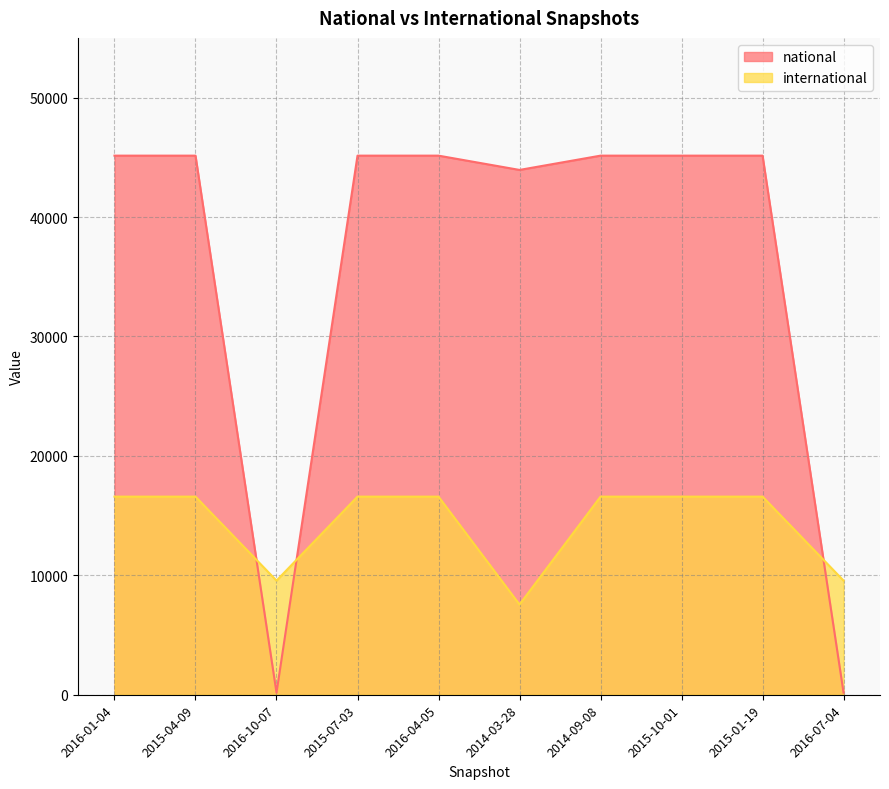

At how many categories does at least one series exceed 16726?

8